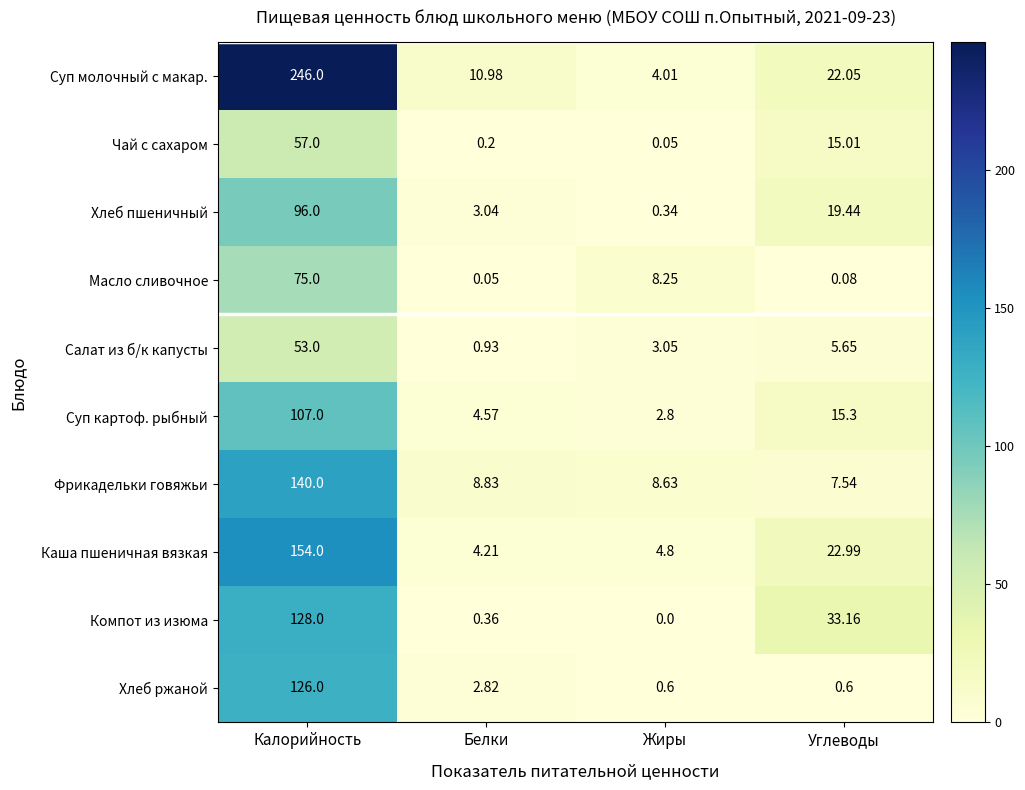

Which series has the widest spread of values?

Суп молочный с макар.